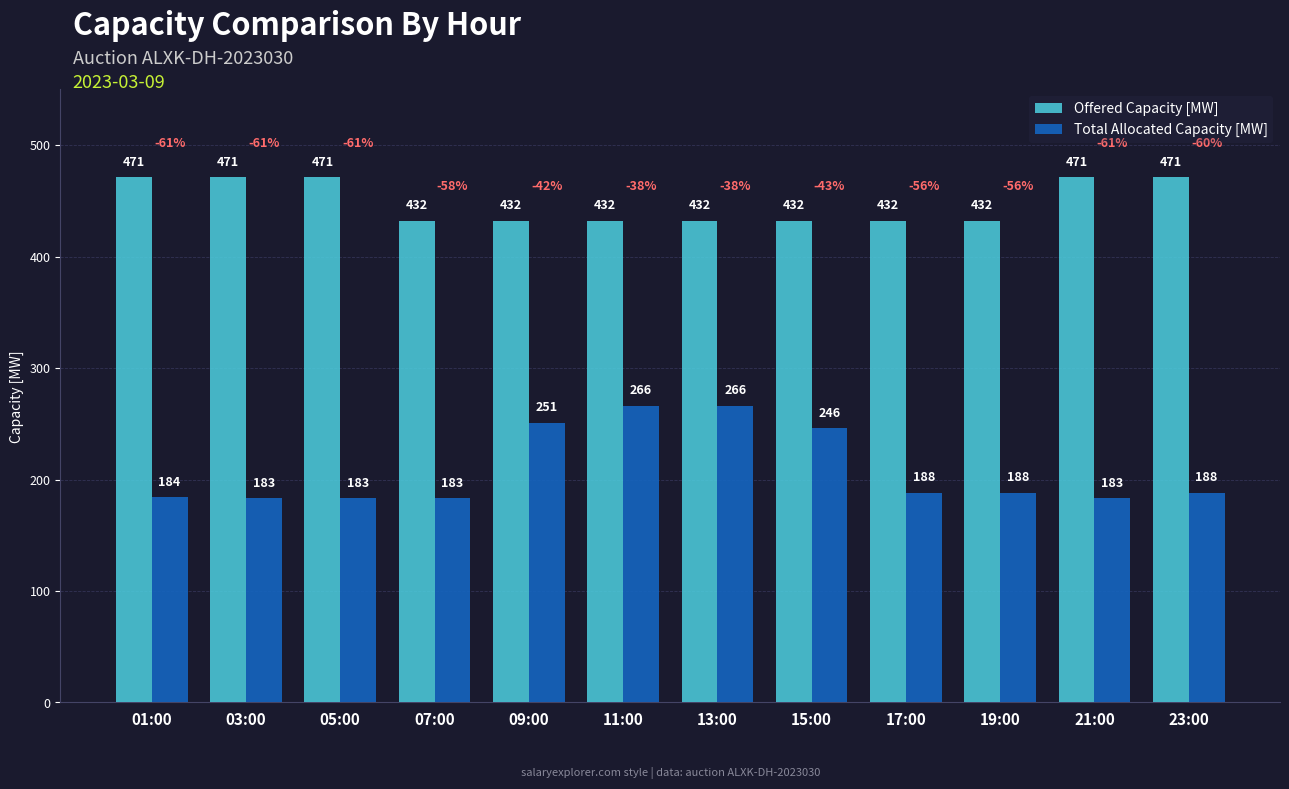

How many data points does each series have?

12